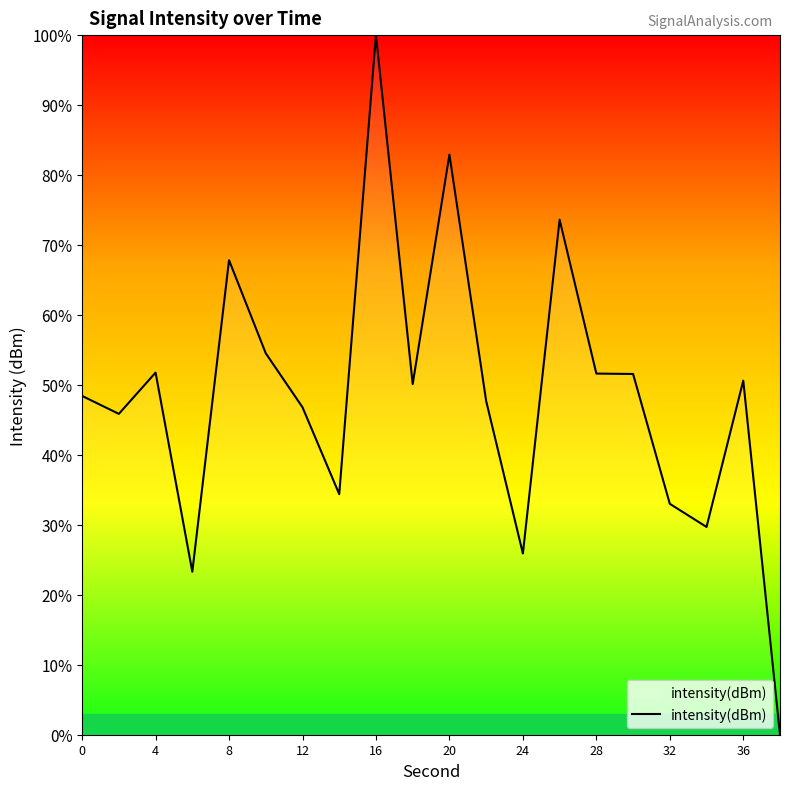

What is the difference between the maximum and minimum values?

100.0